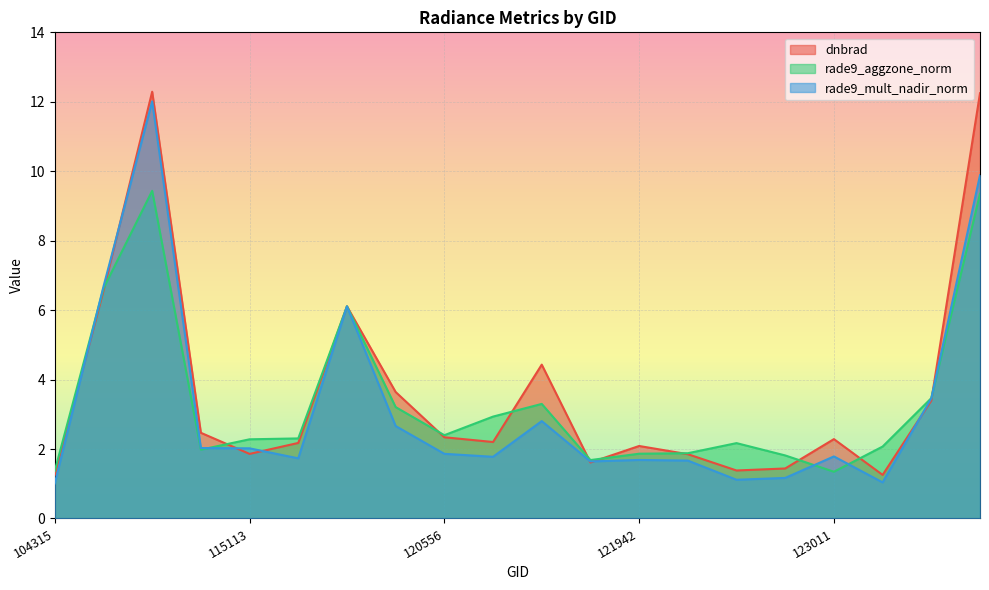

After their last crossing, which series has the higher values: rade9_aggzone_norm or dnbrad?

dnbrad